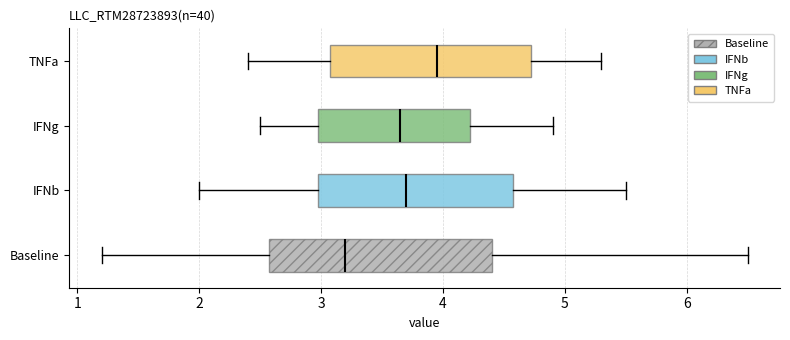

Where does the right whisker of the box for Baseline end on the x-axis? The values are not printed on the chart, so give them approximately, as read against the axis.

6.5